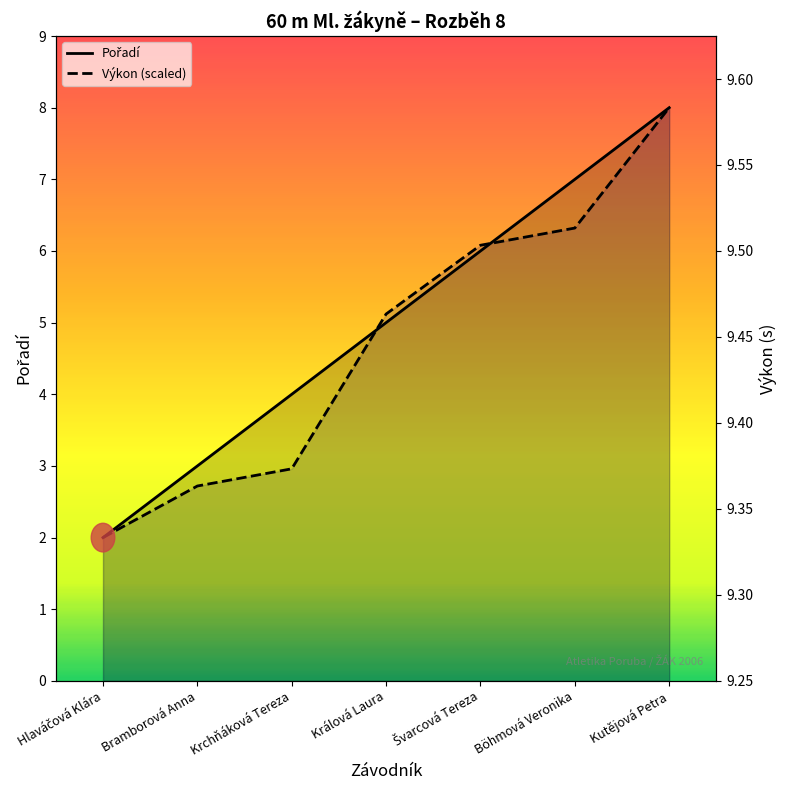

The Pořadí series shows 0.8 at Hlaváčová Klára. True or false?

False